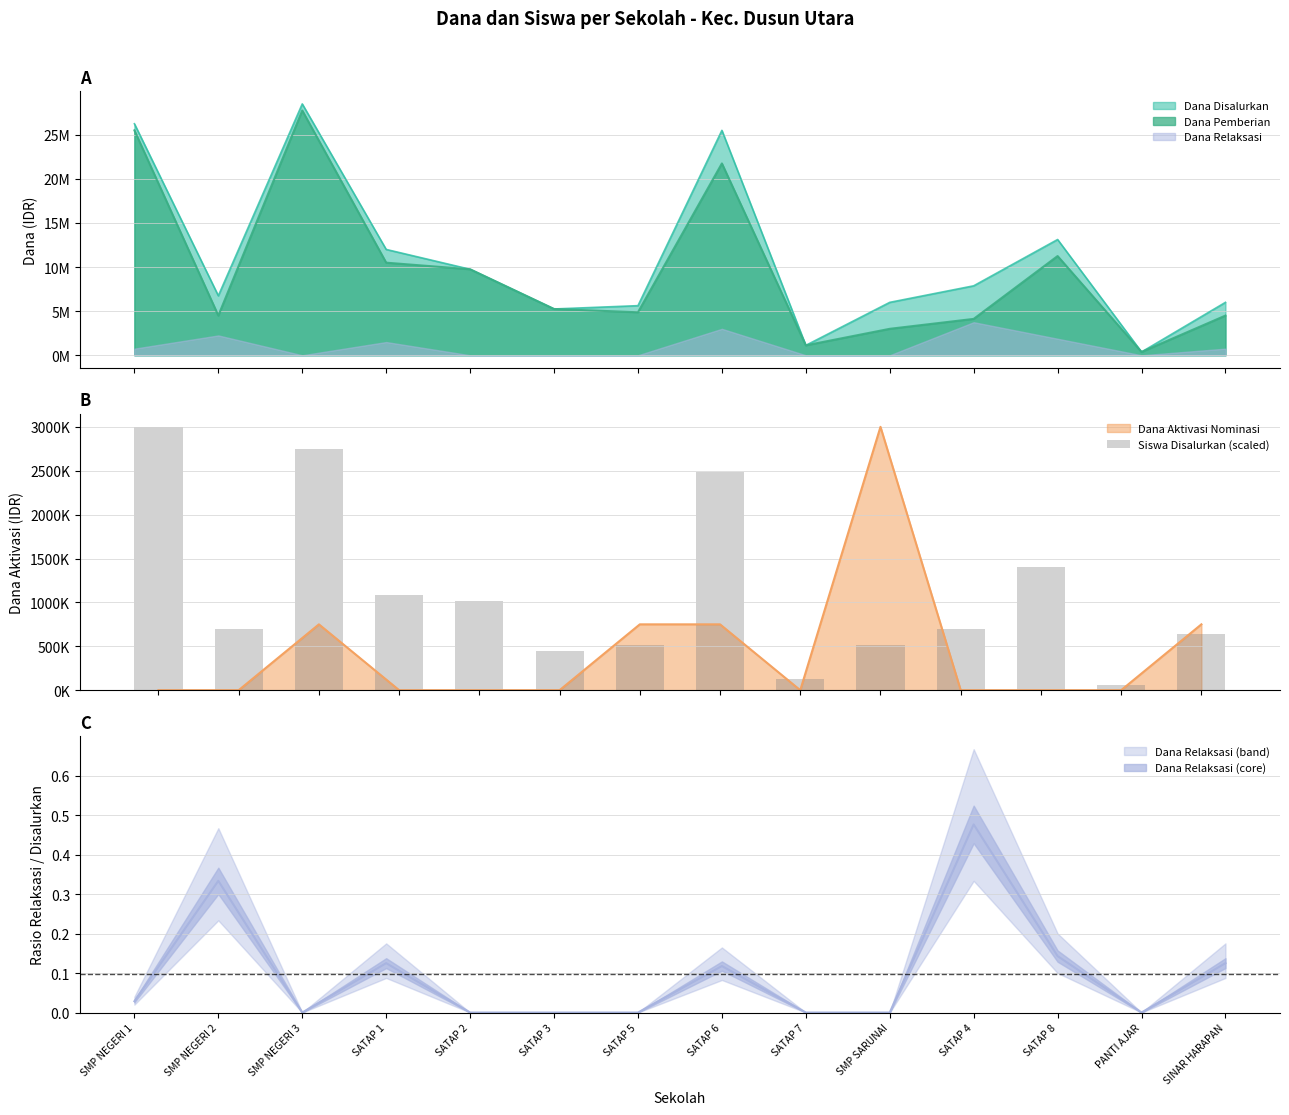

What is the label of the 4th bar from the right?

SATAP 4